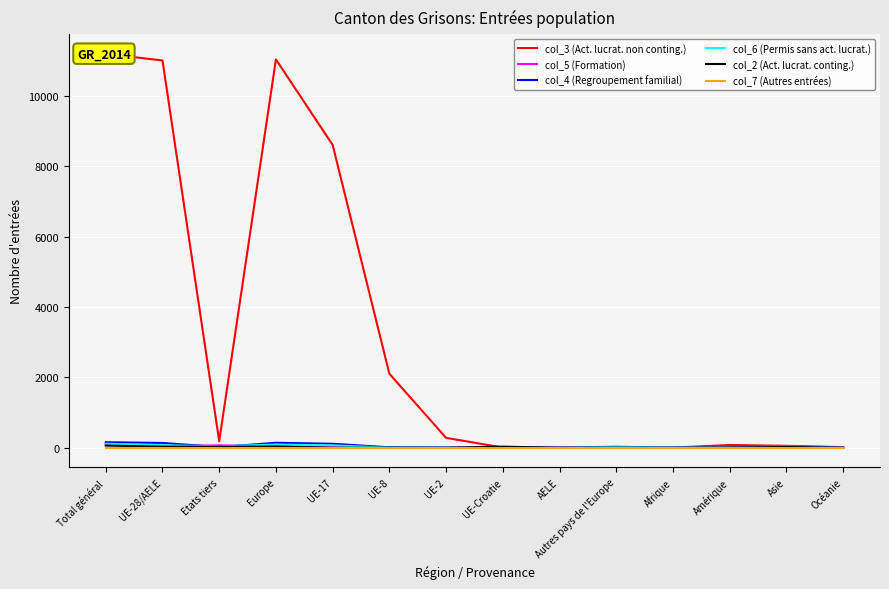

Which series has the largest total across all categories?

col_3 (Act. lucrat. non conting.)